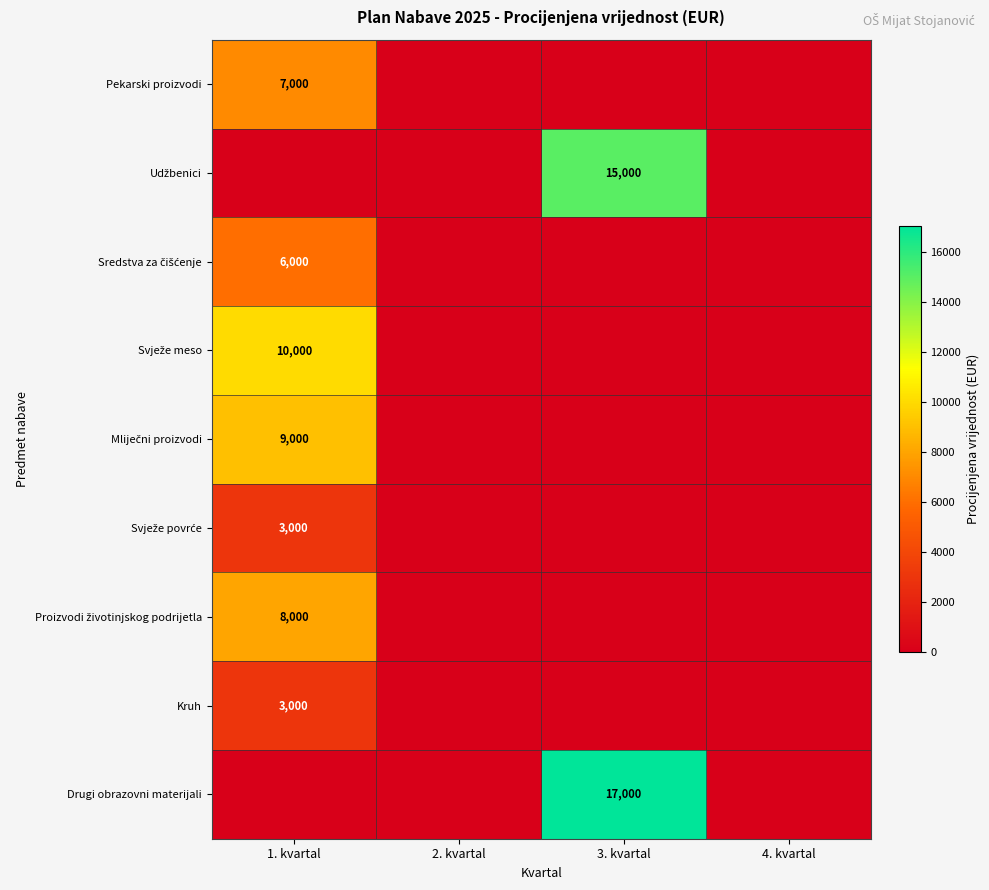

True or false: Pekarski proizvodi has a value of 0 at 3. kvartal.

True